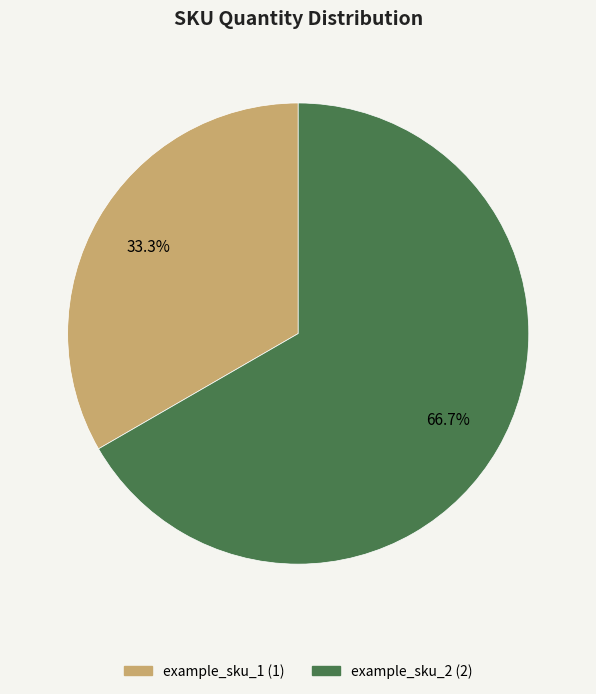

What is the majority slice?

example_sku_2